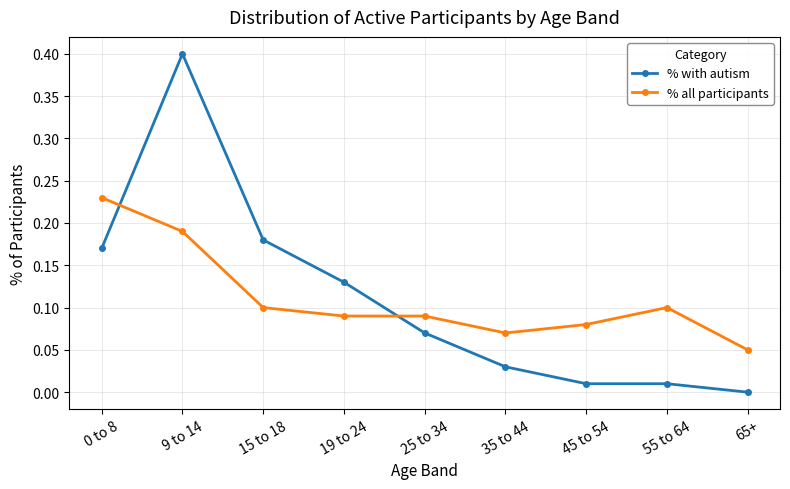

Between 0 to 8 and 15 to 18, which series saw the biggest shift?

% all participants